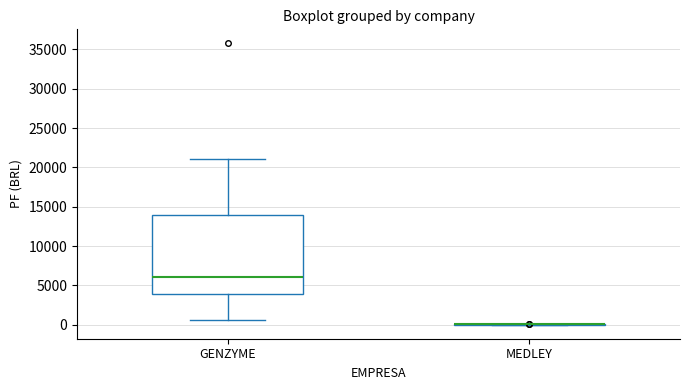

Reading left to right, read every box against the y-axis: the position of its median line, the range the box covers, and the ends of its whiskers. The values are not printed on the chart, so give them approximately, as read against the axis.

GENZYME: median 6000, box 4000 to 14000, whiskers 500 to 21000
MEDLEY: box collapsed to a line at 0, whiskers 0 to 0